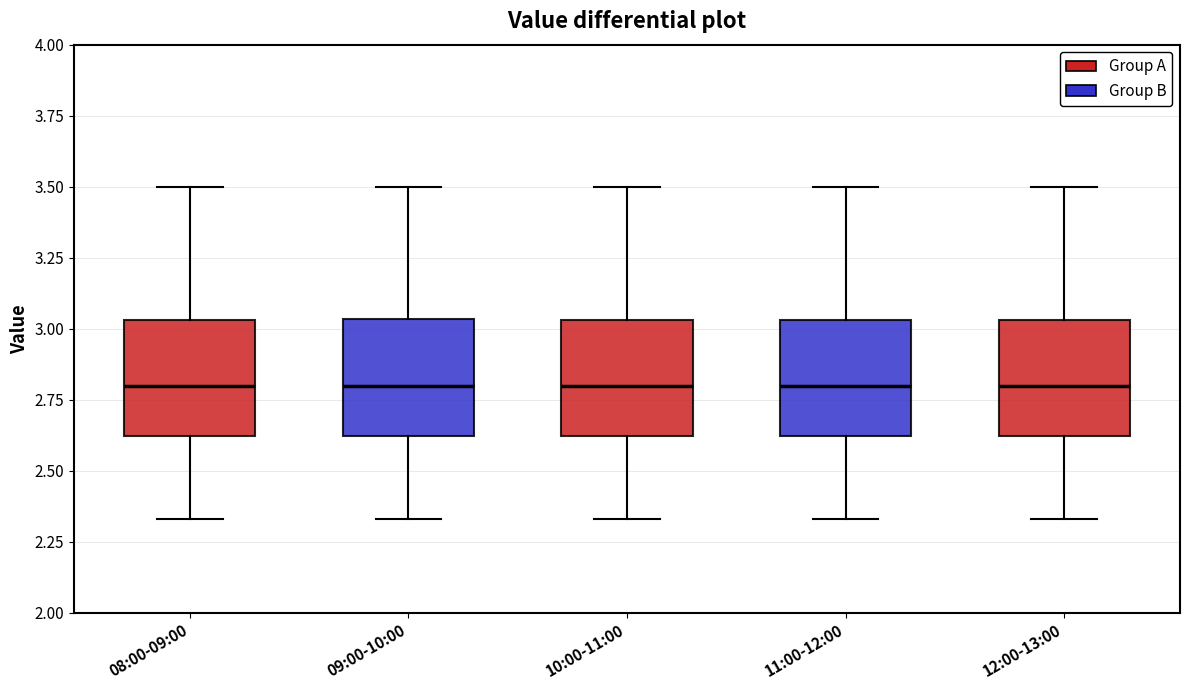

Reading left to right, transcribe this box plot: for each box, give where its median line is, the range the box spans, and where its two whiskers end, as read against the y-axis. The values are not printed on the chart, so give them approximately, as read against the axis.

08:00-09:00: median 2.80, box 2.60 to 3.05, whiskers 2.35 to 3.50
09:00-10:00: median 2.80, box 2.60 to 3.05, whiskers 2.35 to 3.50
10:00-11:00: median 2.80, box 2.60 to 3.05, whiskers 2.35 to 3.50
11:00-12:00: median 2.80, box 2.60 to 3.05, whiskers 2.35 to 3.50
12:00-13:00: median 2.80, box 2.60 to 3.05, whiskers 2.35 to 3.50